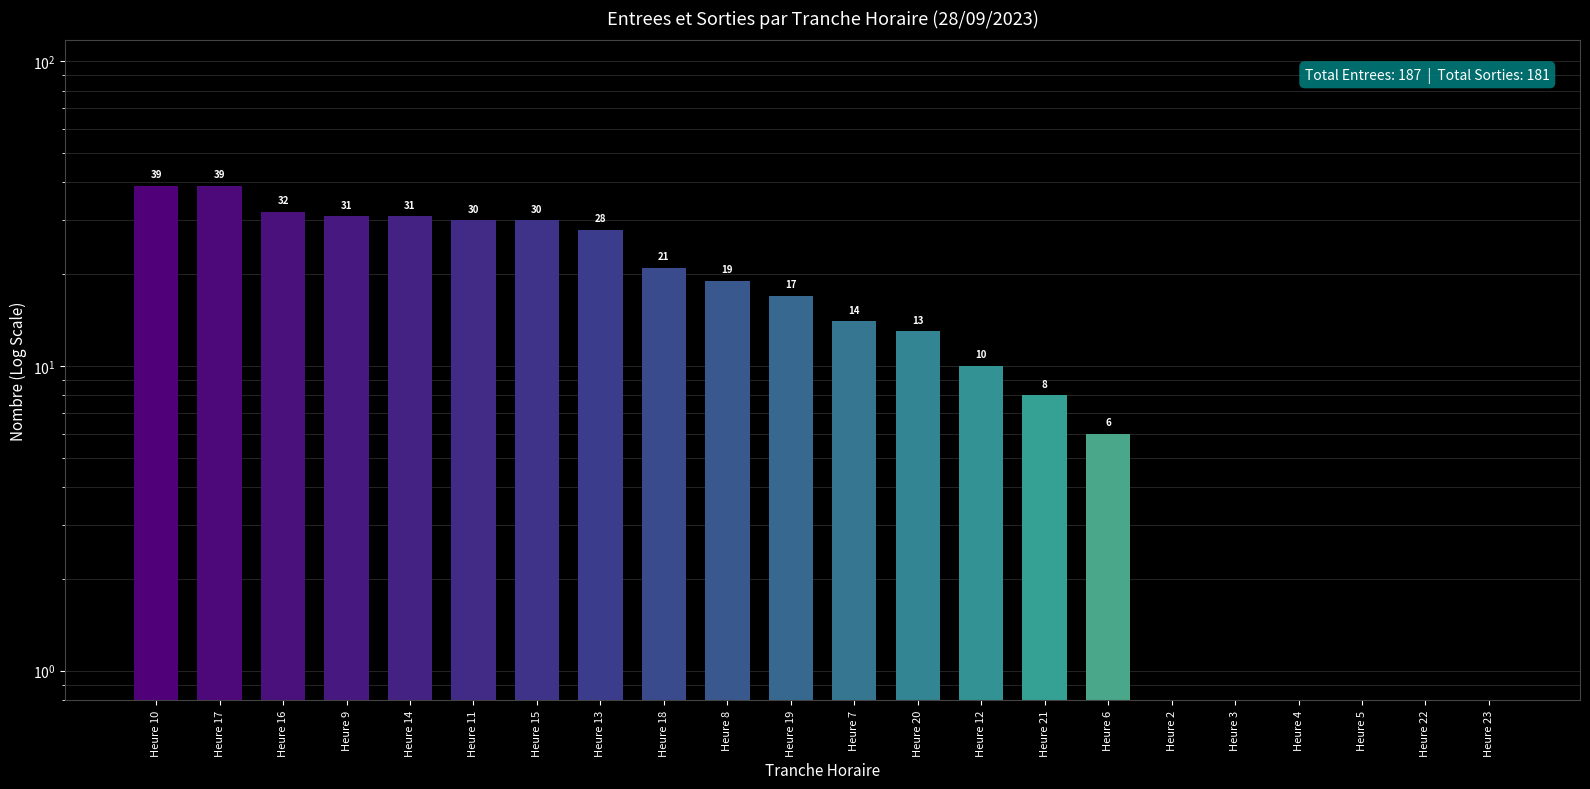

The value at Heure 23 is 0.3. True or false?

False